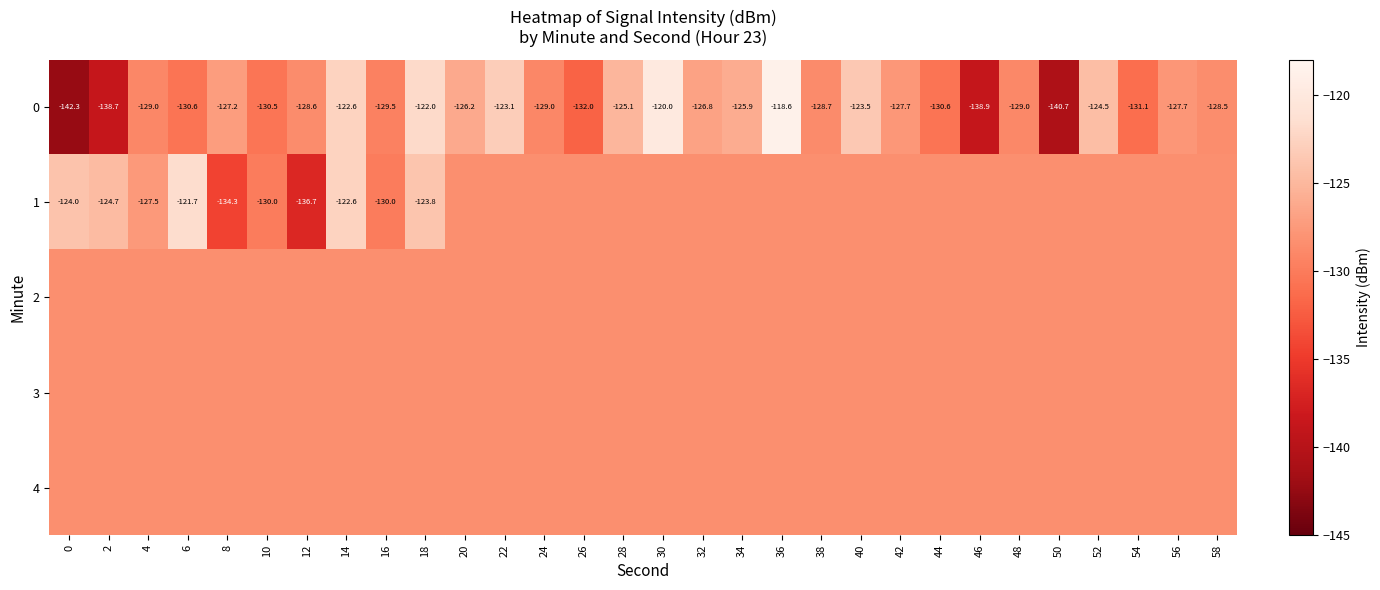

What is the total value across all series at 22?

-636.5